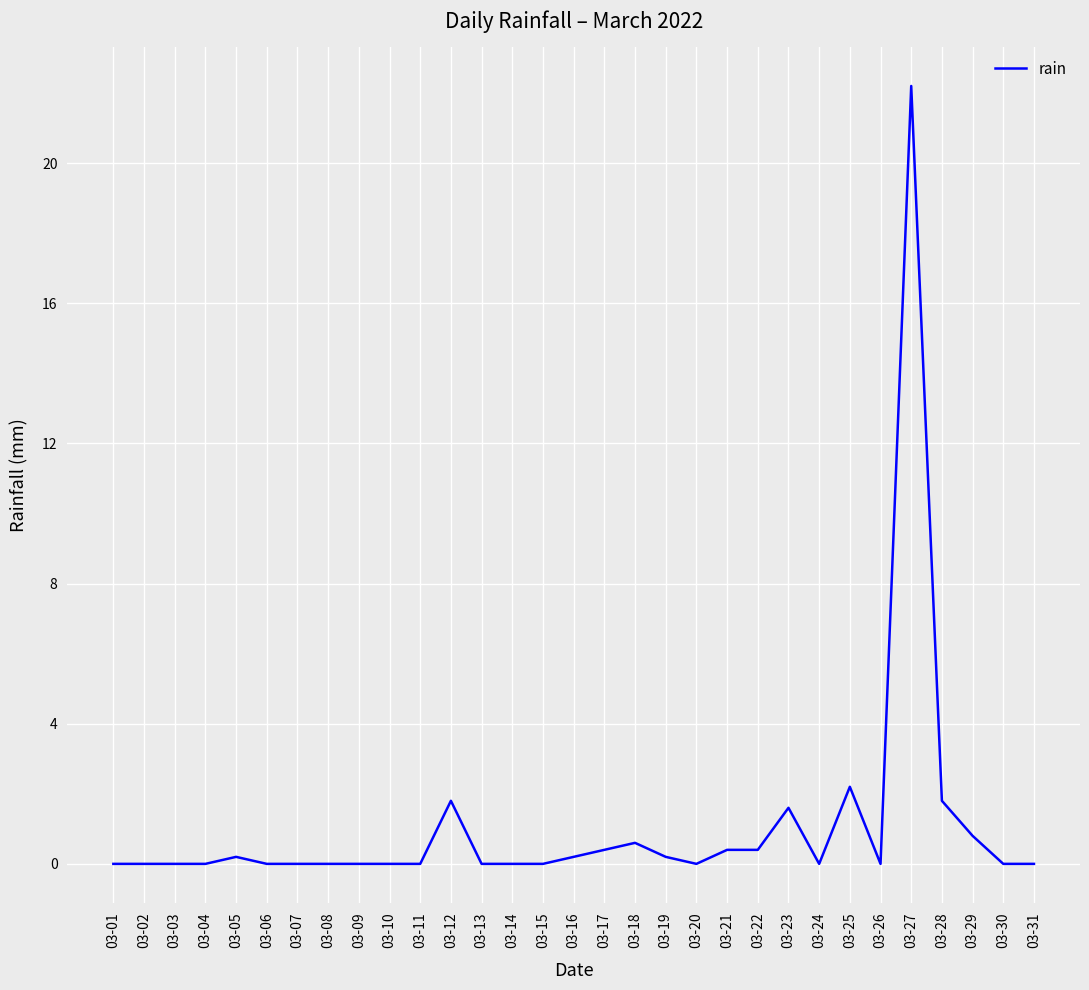

Reading right to left, extract all data points from this chart.

0.0	0.0	0.8	1.8	22.2	0.0	2.2	0.0	1.6	0.4	0.4	0.0	0.2	0.6	0.4	0.2	0.0	0.0	0.0	1.8	0.0	0.0	0.0	0.0	0.0	0.0	0.2	0.0	0.0	0.0	0.0